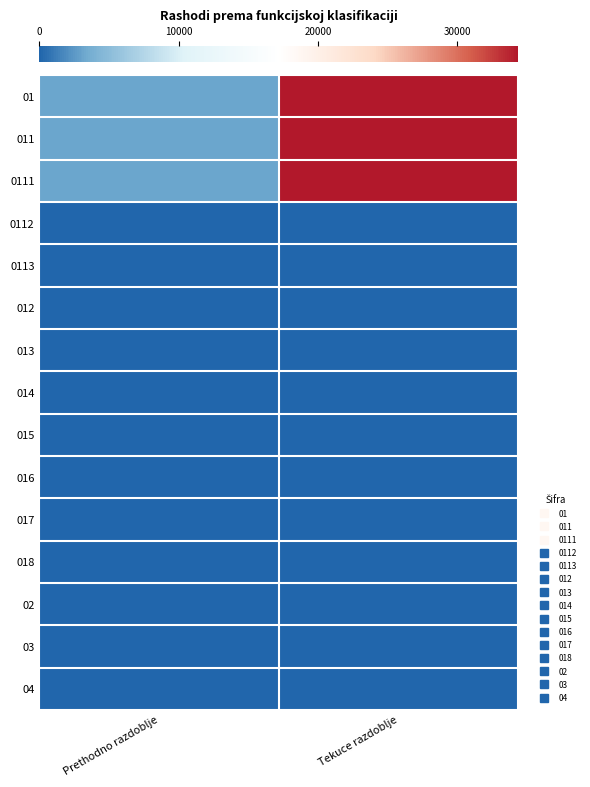

Rank the series by their maximum value, from lowest to highest.

0112, 0113, 012, 013, 014, 015, 016, 017, 018, 02, 03, 04, 01, 011, 0111